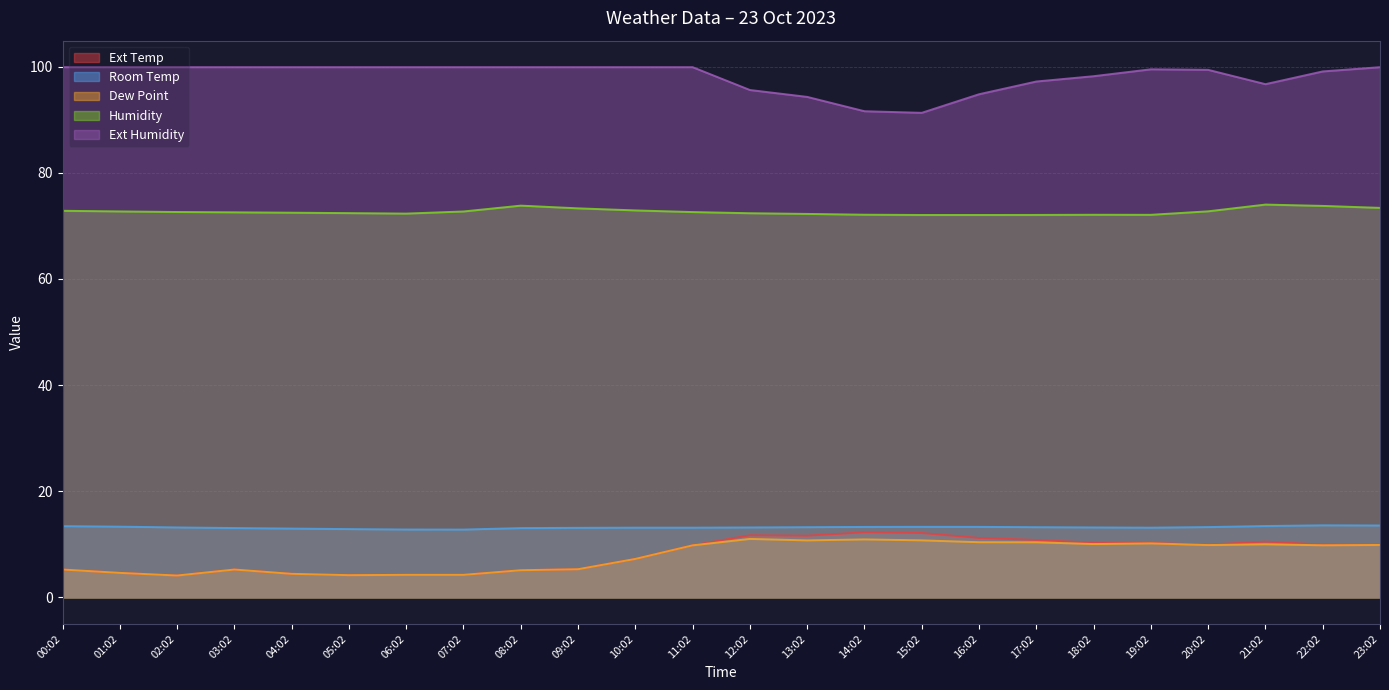

How many interior local valleys does the Ext Temp series have?

4